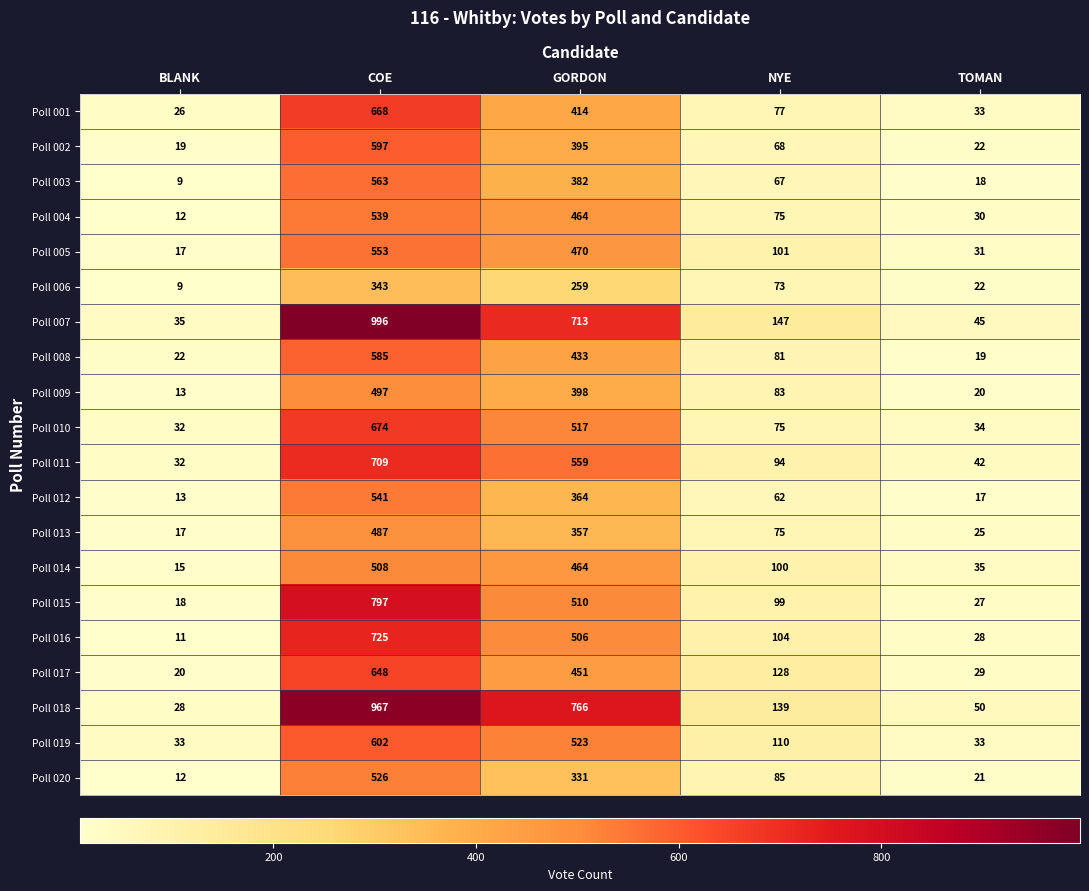

True or false: Poll 004 has a value of 464 at GORDON.

True